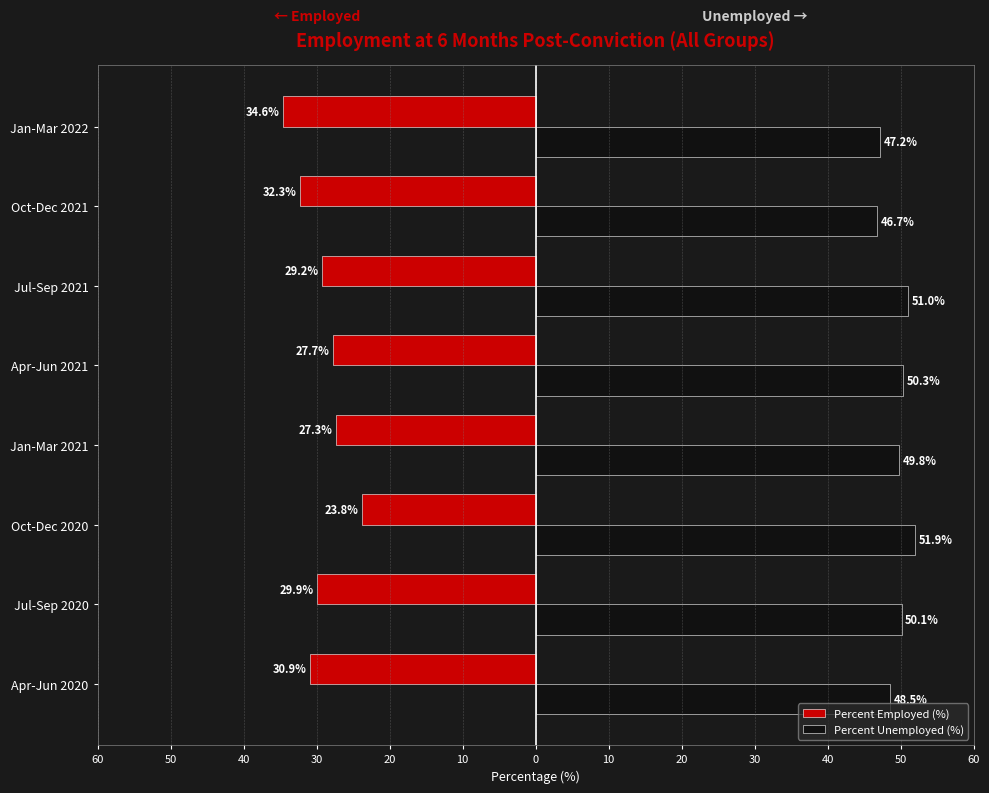

What is the maximum value shown in the chart?

51.9